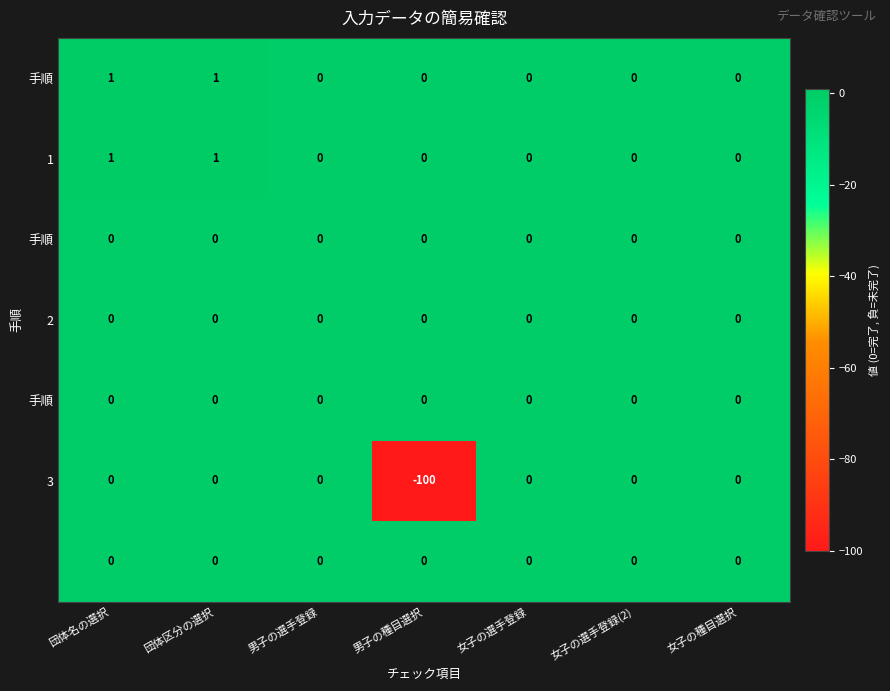

Which category has the lowest value across all series?

男子の種目選択